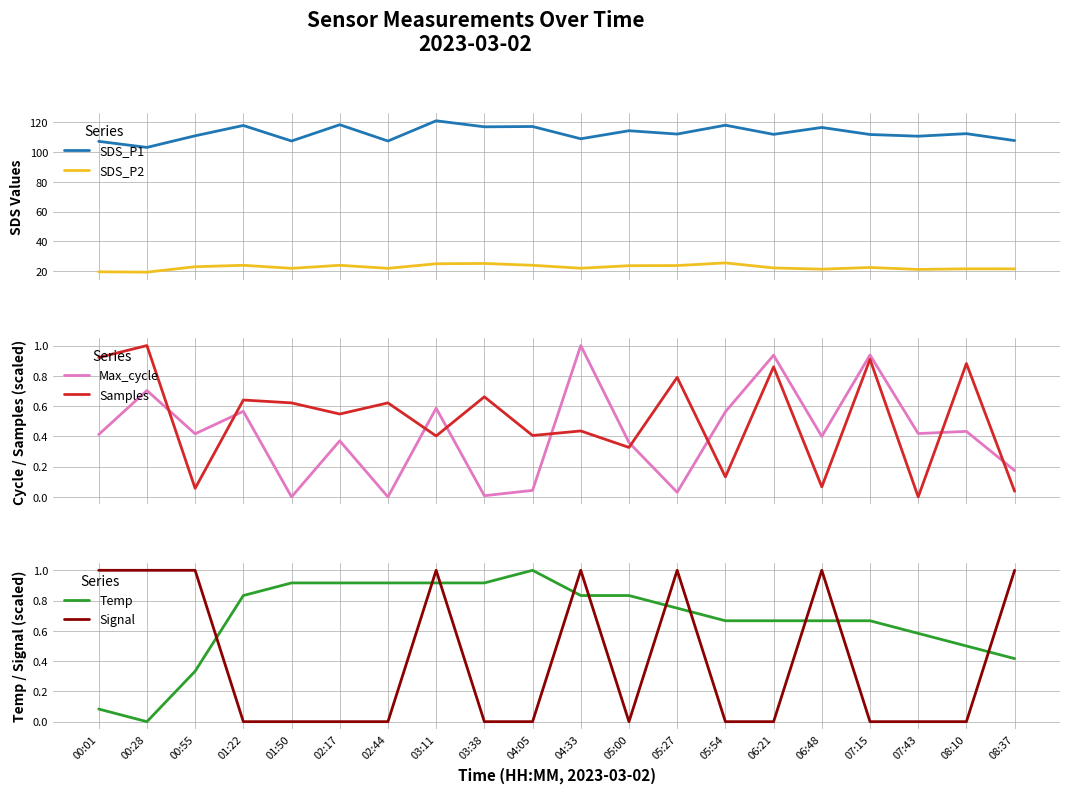

Reading left to right, list all the values displayed in this chart.

SDS_P1: 00:01=107.2	00:28=103.1	00:55=110.9	01:22=117.8	01:50=107.4	02:17=118.3	02:44=107.4	03:11=121.0	03:38=116.9	04:05=117.1	04:33=108.9	05:00=114.3	05:27=112.1	05:54=118.0	06:21=111.9	06:48=116.5	07:15=111.8	07:43=110.6	08:10=112.3	08:37=107.7
SDS_P2: 00:01=19.6	00:28=19.4	00:55=23.0	01:22=24.0	01:50=21.9	02:17=24.0	02:44=21.9	03:11=25.0	03:38=25.2	04:05=24.0	04:33=22.0	05:00=23.7	05:27=23.8	05:54=25.6	06:21=22.2	06:48=21.4	07:15=22.5	07:43=21.2	08:10=21.6	08:37=21.6
Max_cycle: 00:01=0.4	00:28=0.7	00:55=0.4	01:22=0.6	01:50=0.0	02:17=0.4	02:44=0.0	03:11=0.6	03:38=0.0	04:05=0.0	04:33=1.0	05:00=0.4	05:27=0.0	05:54=0.6	06:21=0.9	06:48=0.4	07:15=0.9	07:43=0.4	08:10=0.4	08:37=0.2
Samples: 00:01=0.9	00:28=1.0	00:55=0.1	01:22=0.6	01:50=0.6	02:17=0.5	02:44=0.6	03:11=0.4	03:38=0.7	04:05=0.4	04:33=0.4	05:00=0.3	05:27=0.8	05:54=0.1	06:21=0.9	06:48=0.1	07:15=0.9	07:43=0.0	08:10=0.9	08:37=0.0
Temp: 00:01=0.1	00:28=0.0	00:55=0.3	01:22=0.8	01:50=0.9	02:17=0.9	02:44=0.9	03:11=0.9	03:38=0.9	04:05=1.0	04:33=0.8	05:00=0.8	05:27=0.7	05:54=0.7	06:21=0.7	06:48=0.7	07:15=0.7	07:43=0.6	08:10=0.5	08:37=0.4
Signal: 00:01=1.0	00:28=1.0	00:55=1.0	01:22=0.0	01:50=0.0	02:17=0.0	02:44=0.0	03:11=1.0	03:38=0.0	04:05=0.0	04:33=1.0	05:00=0.0	05:27=1.0	05:54=0.0	06:21=0.0	06:48=1.0	07:15=0.0	07:43=0.0	08:10=0.0	08:37=1.0